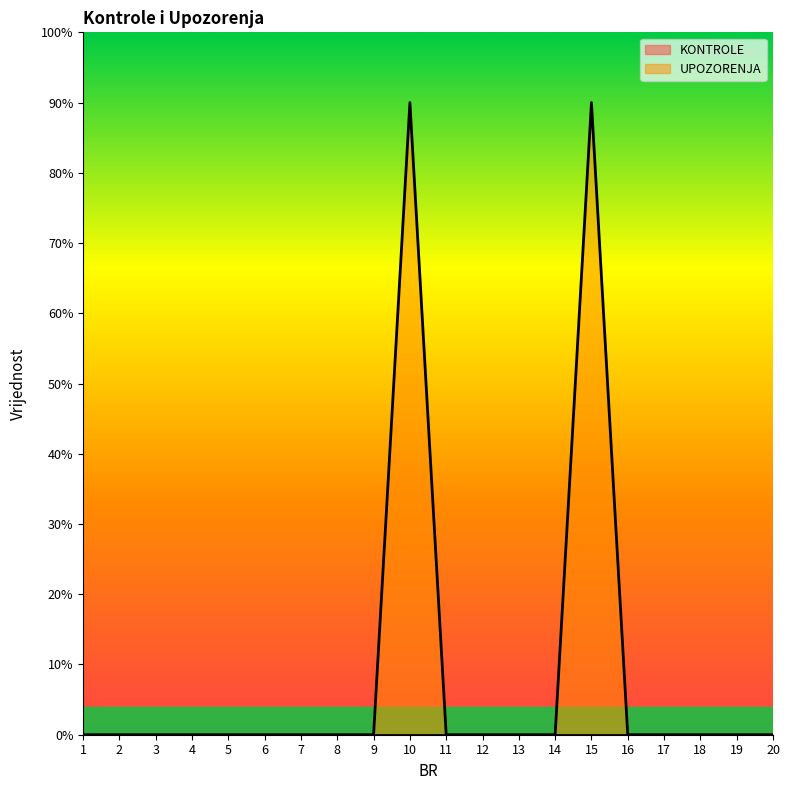

True or false: there are more than 0 points higher than both neighbors.

True